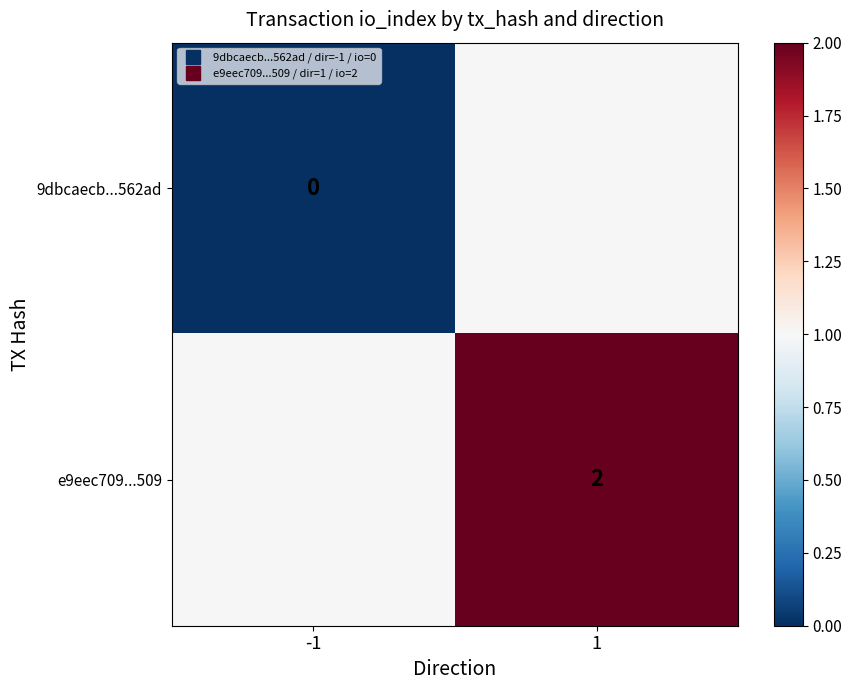

Which series has the largest total across all categories?

e9eec709...509